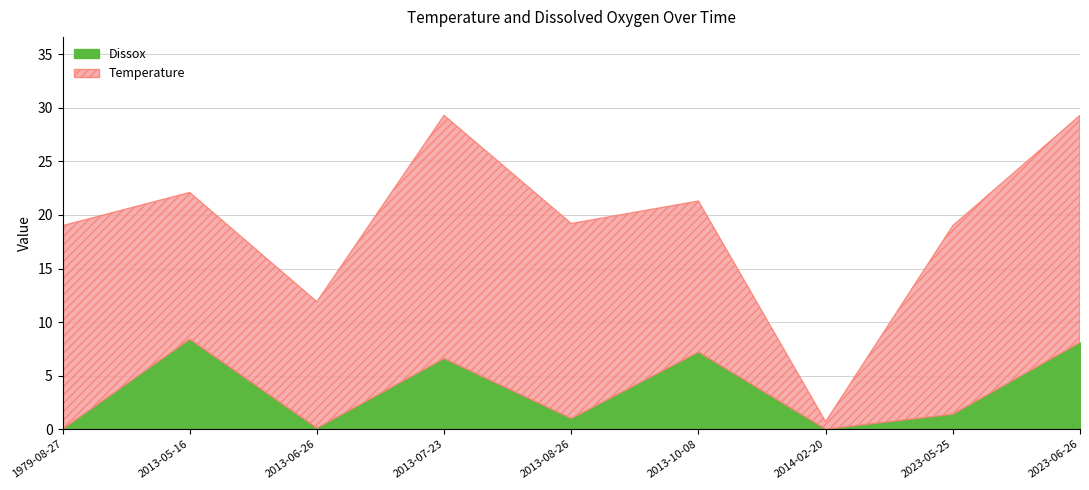

At which label does Temperature reach its peak?

2013-07-23